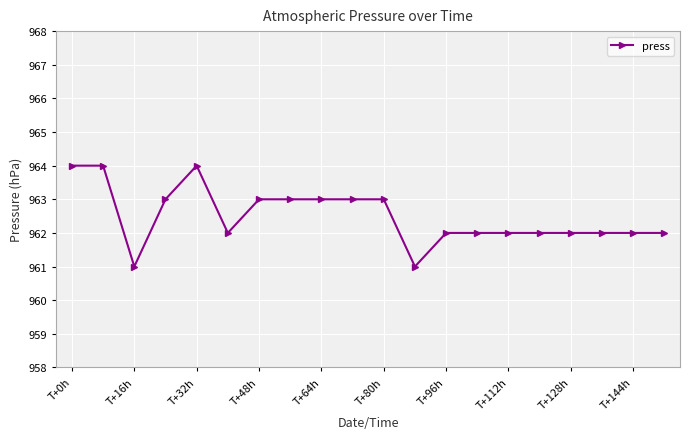

What is the value of the 12th point from the left?

961